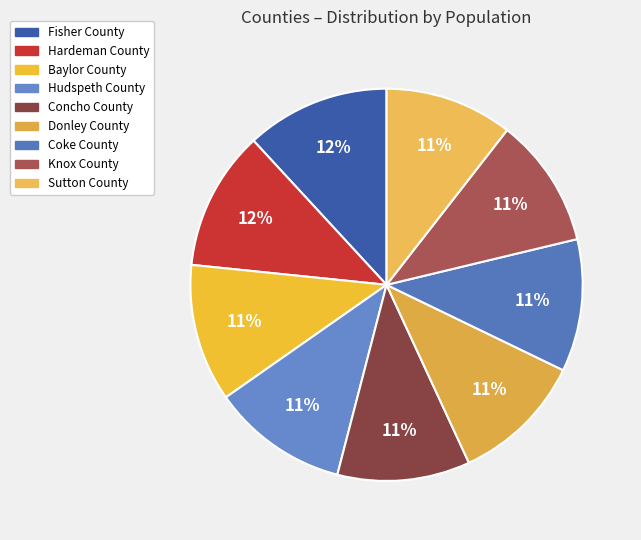

The Baylor County slice represents 11% of the pie. True or false?

True